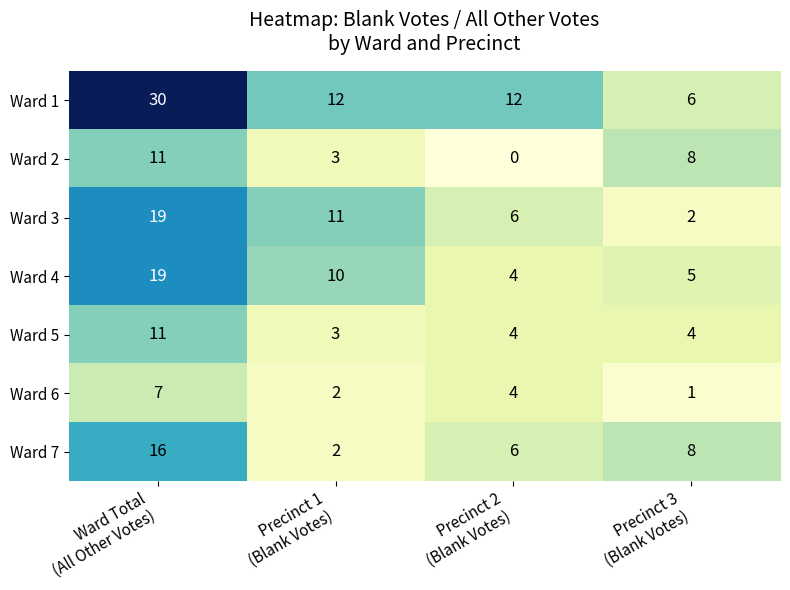

What is the maximum value for Ward 3?

19